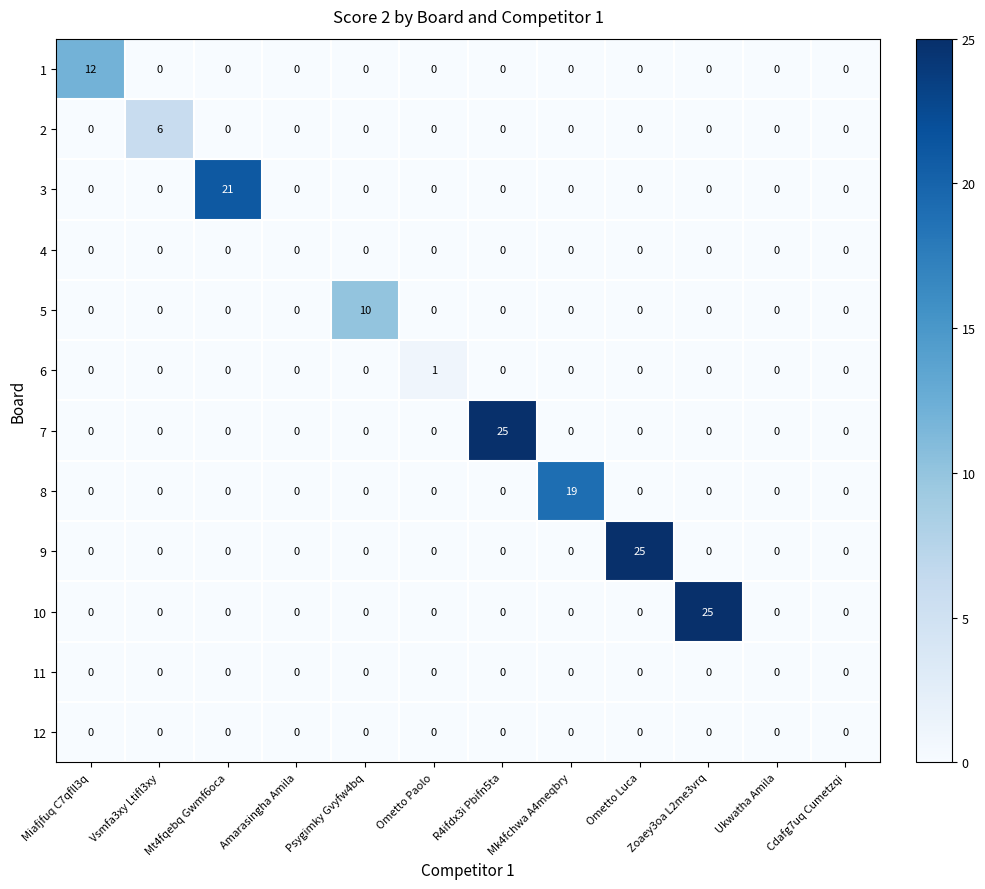

True or false: 8 has a value of 6 at Cdafg7uq Cumetzqi.

False